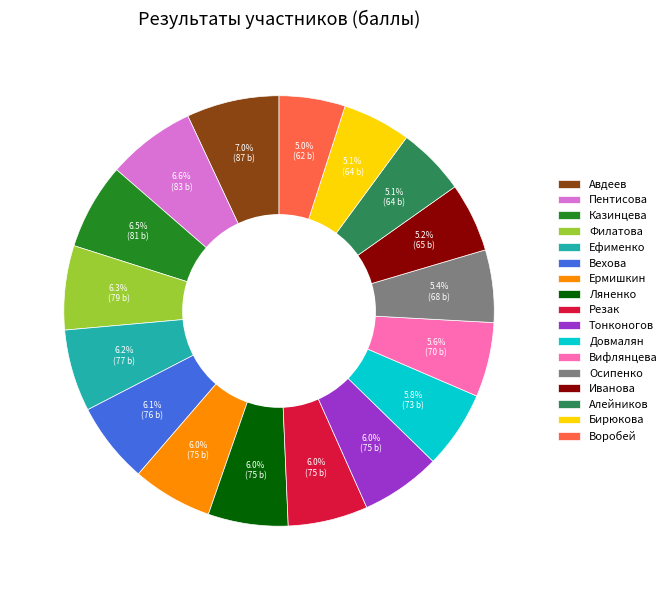

Count the number of slices in the pie.

17